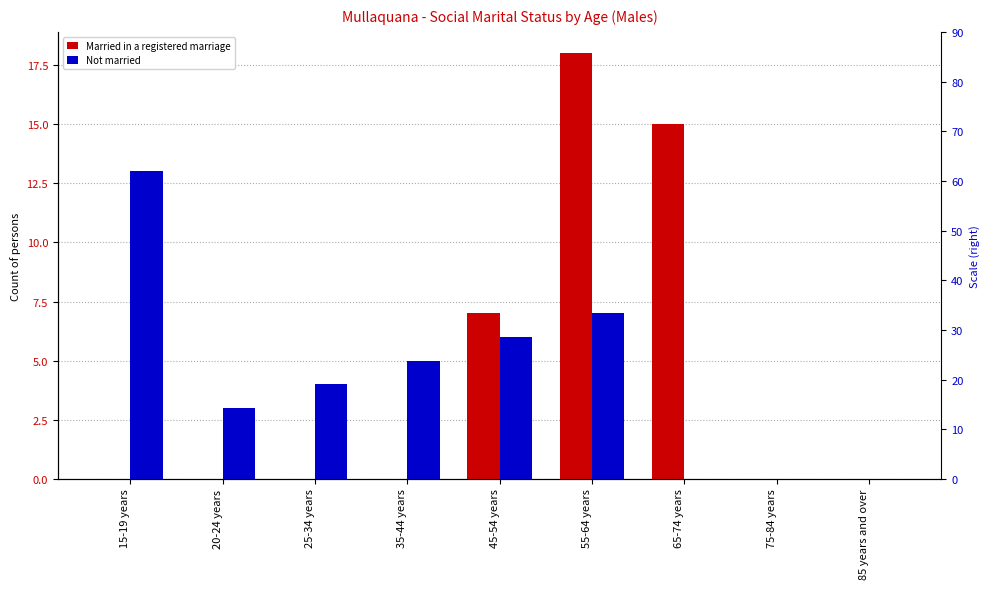

Count the number of data series in this chart.

2